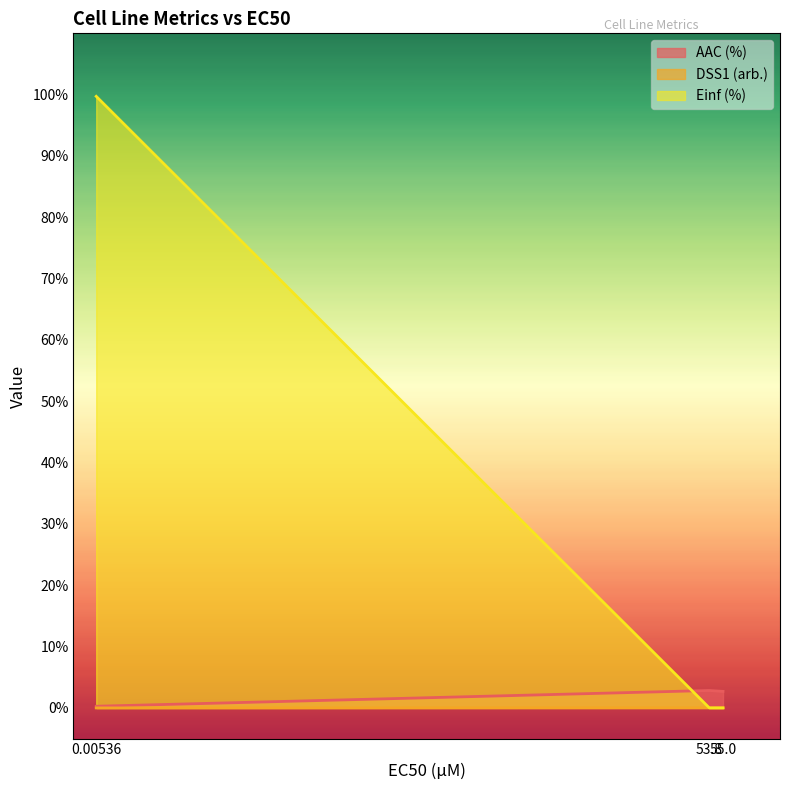

What is the value of the AAC (%) point at the 1st from the left?

0.3